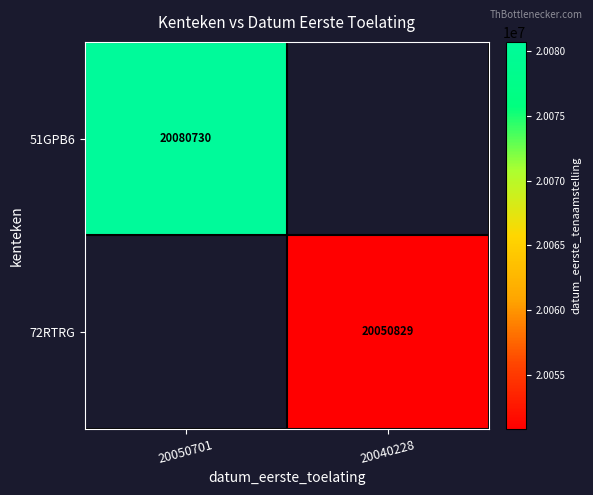

Is the value of 72RTRG at 20040228 greater than the value of 51GPB6 at 20050701?

No